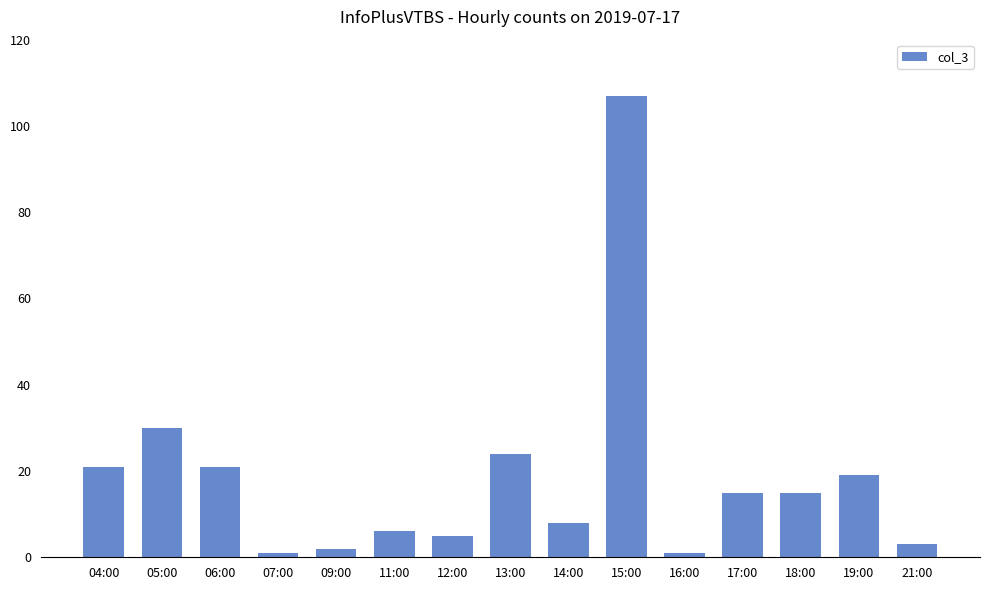

Is it true that the value at 17:00 is 20?

False